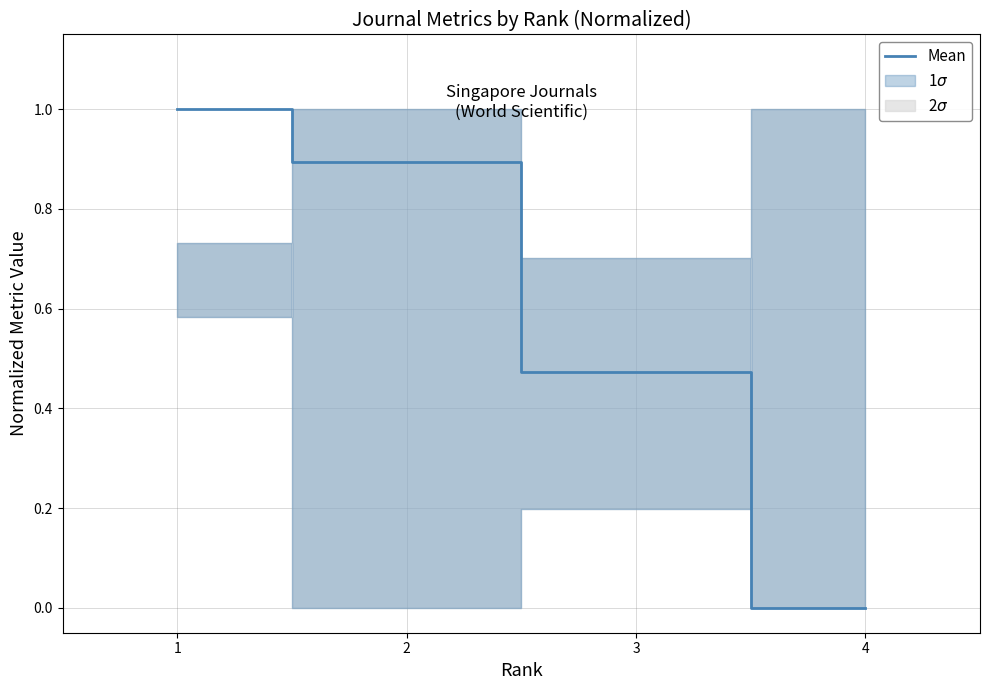

Rank the categories by value from lowest to highest.

4, 3, 2, 1